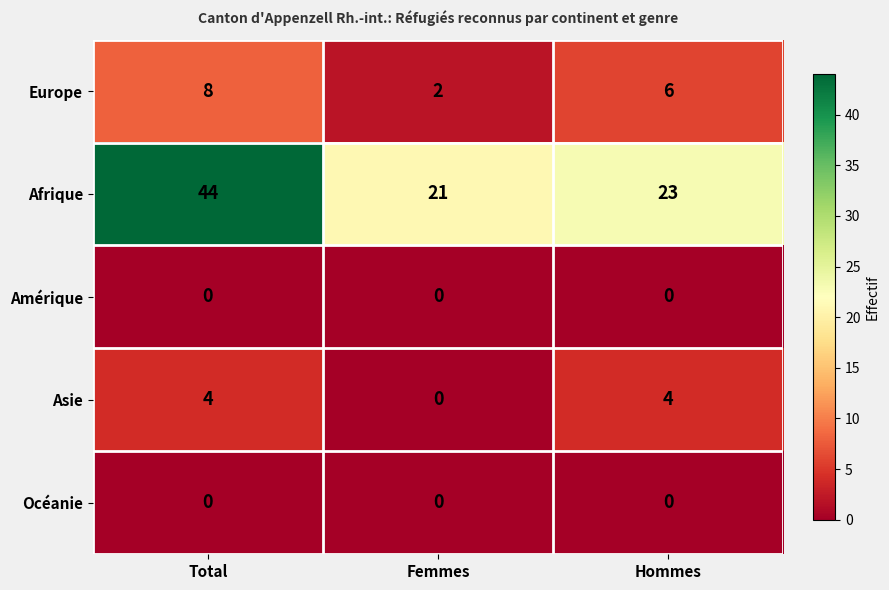

Rank the categories by Europe value from highest to lowest.

Total, Hommes, Femmes